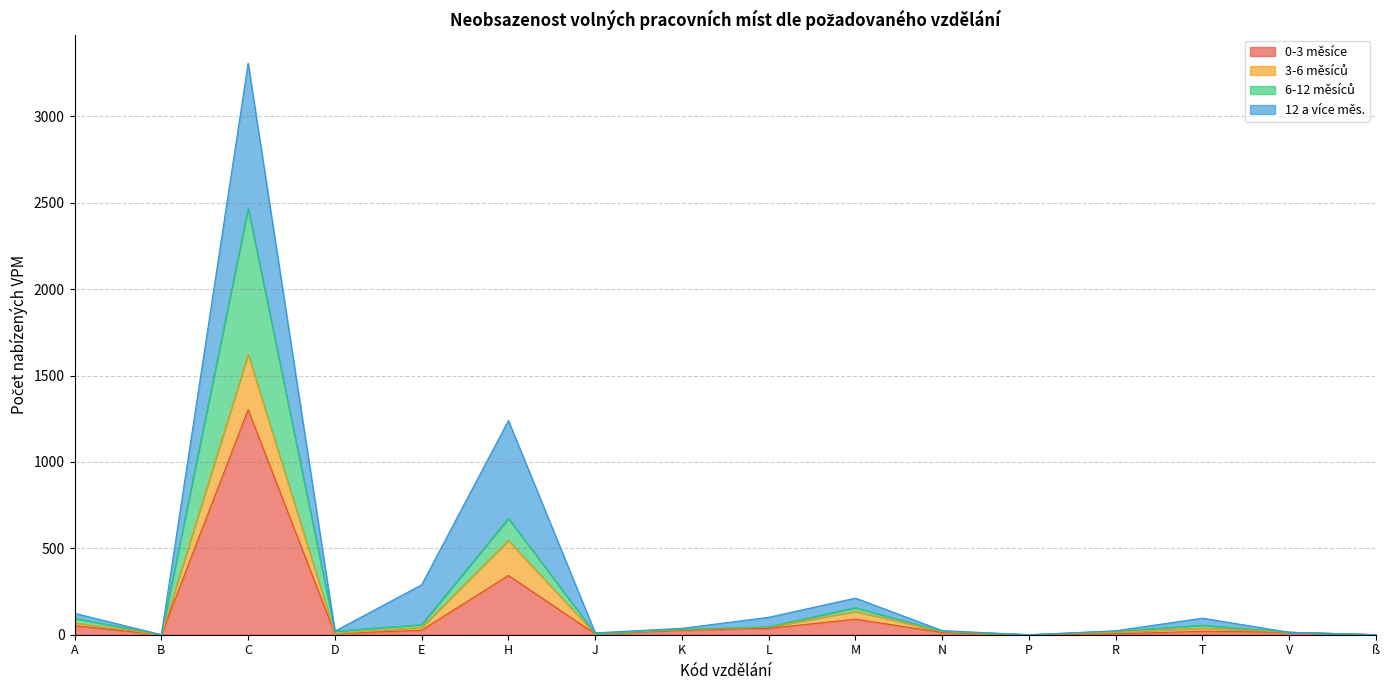

How many lines are shown in the chart?

4